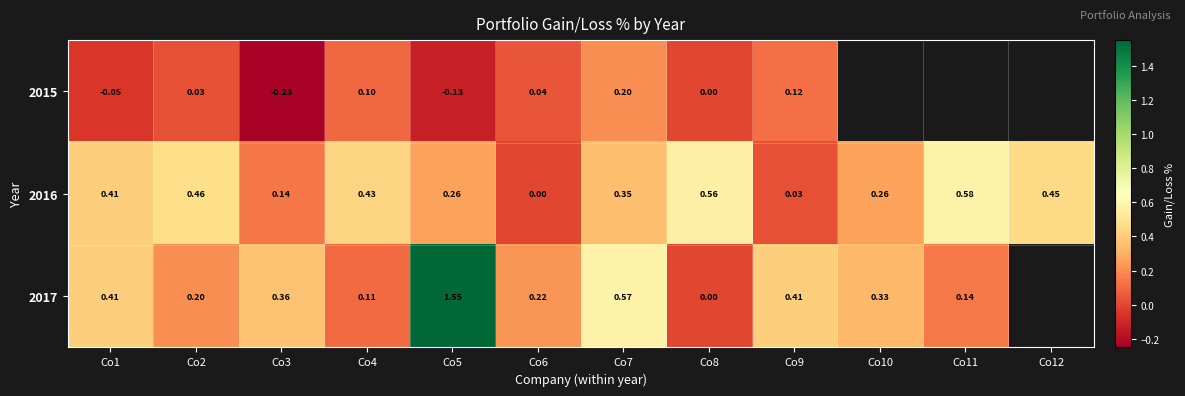

Which series has the largest range (max minus min)?

2017